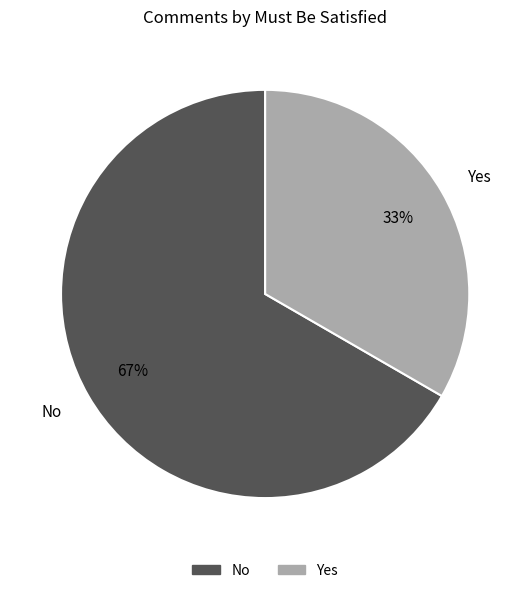

Is there any slice that represents more than half of the pie?

Yes